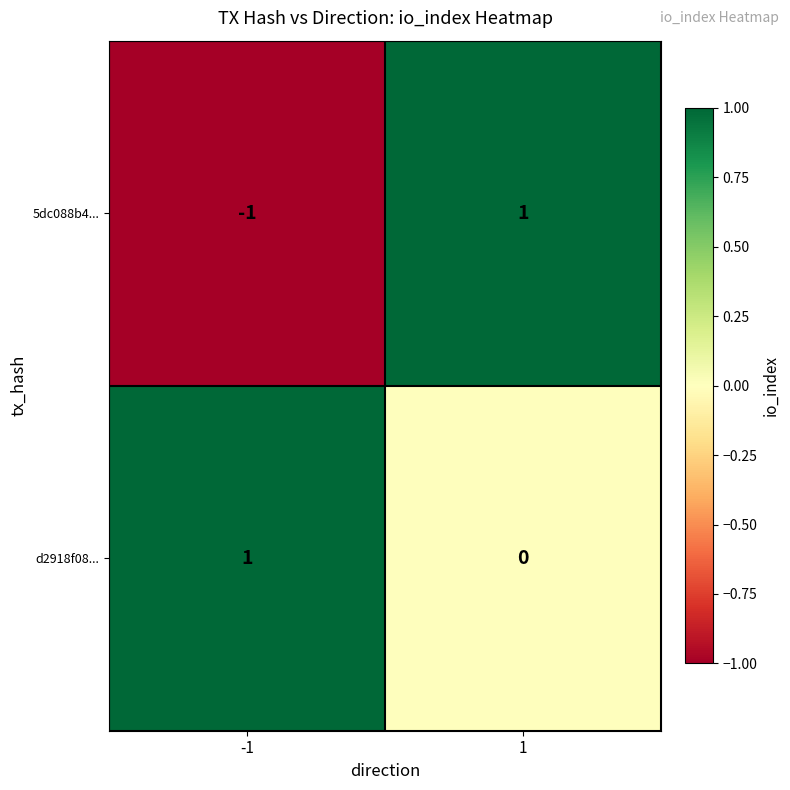

At which category does the chart reach its minimum across all series?

-1